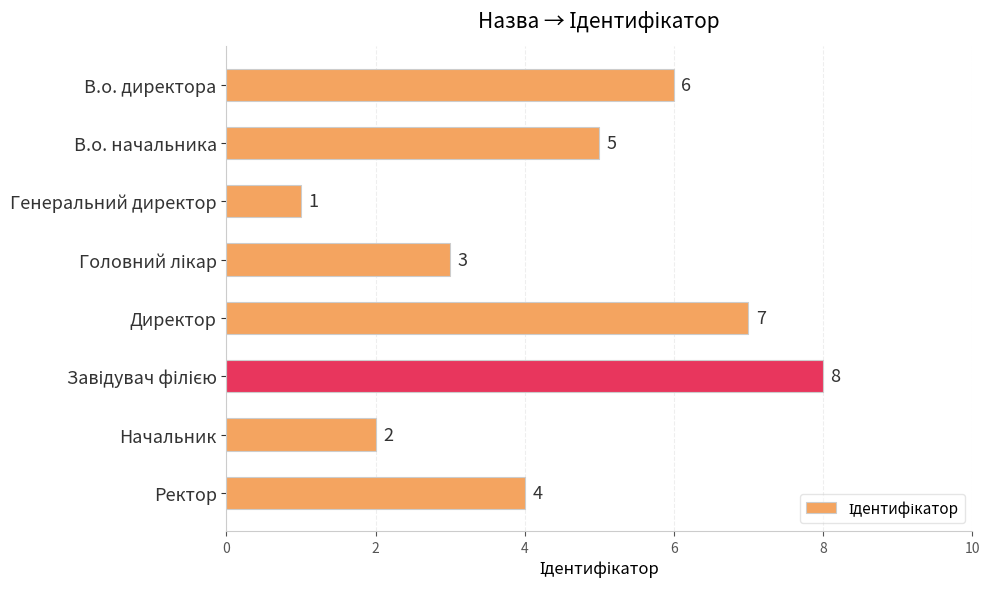

How many bars are there in total?

8